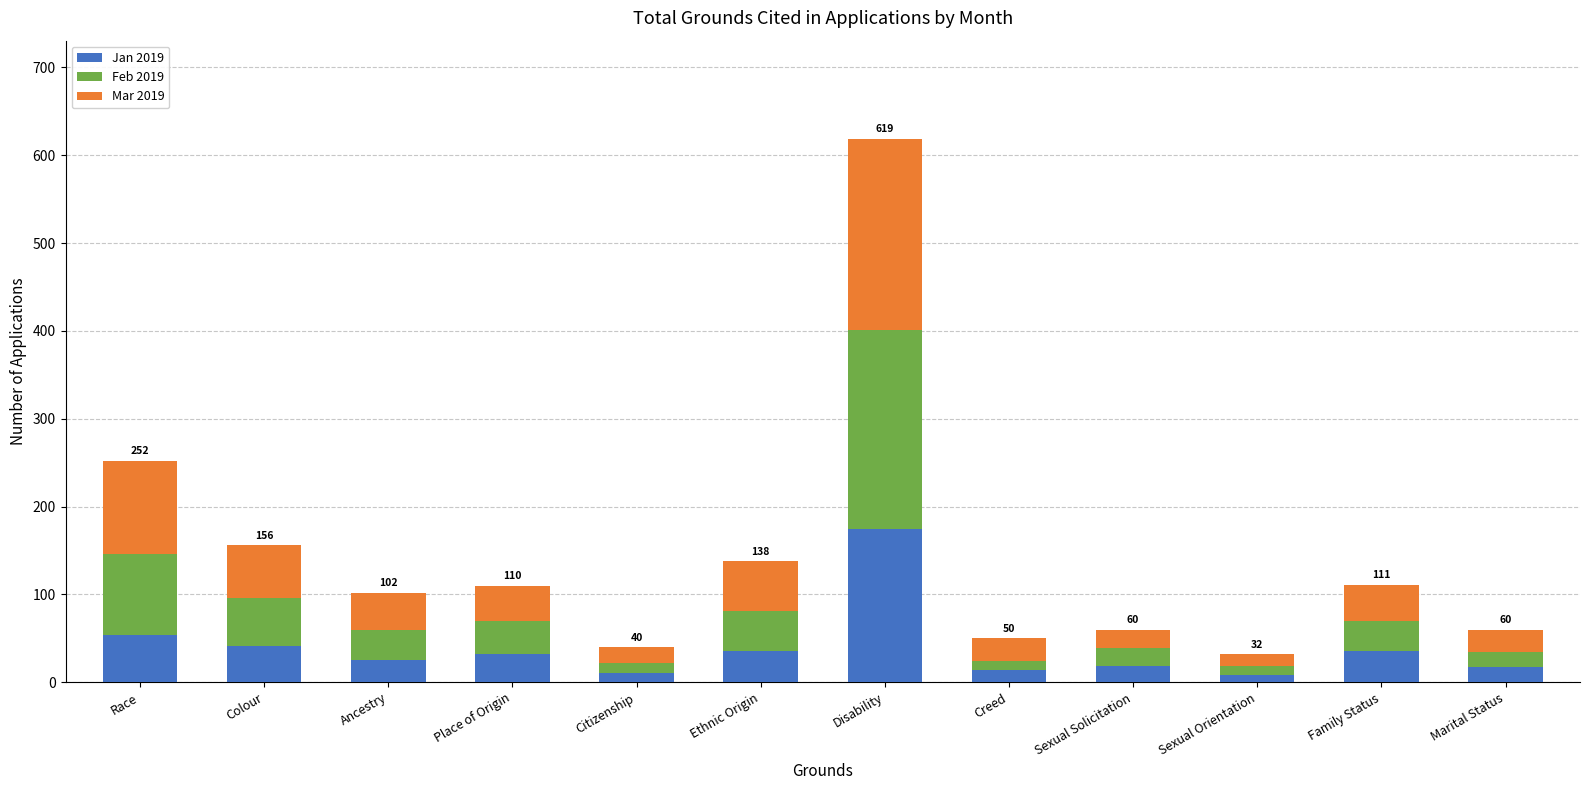

What is the total value across all series at Ancestry?

102